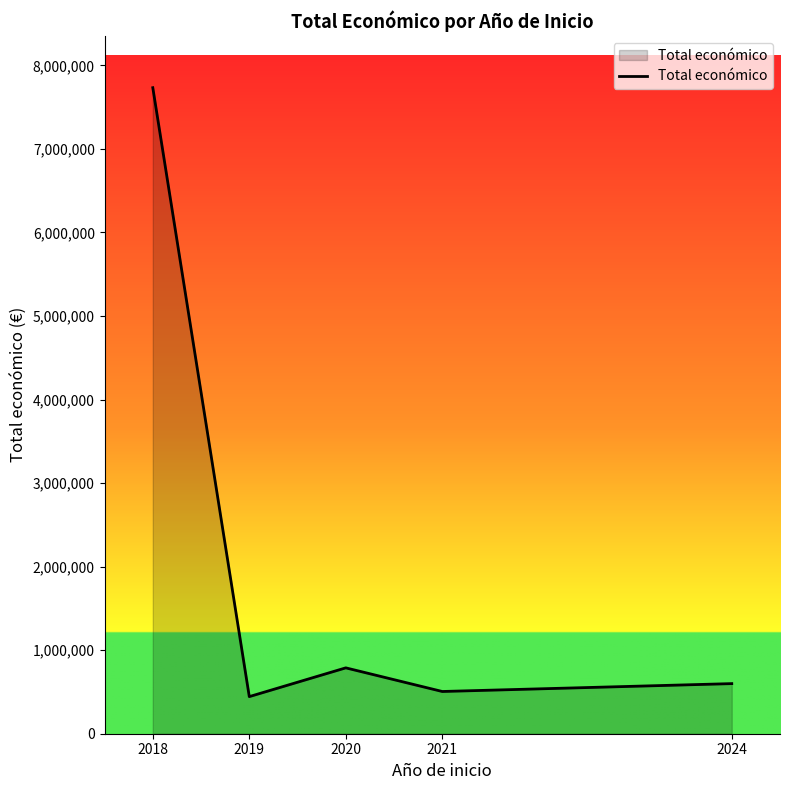

What is the change in value from 2021 to 2024?

+94273